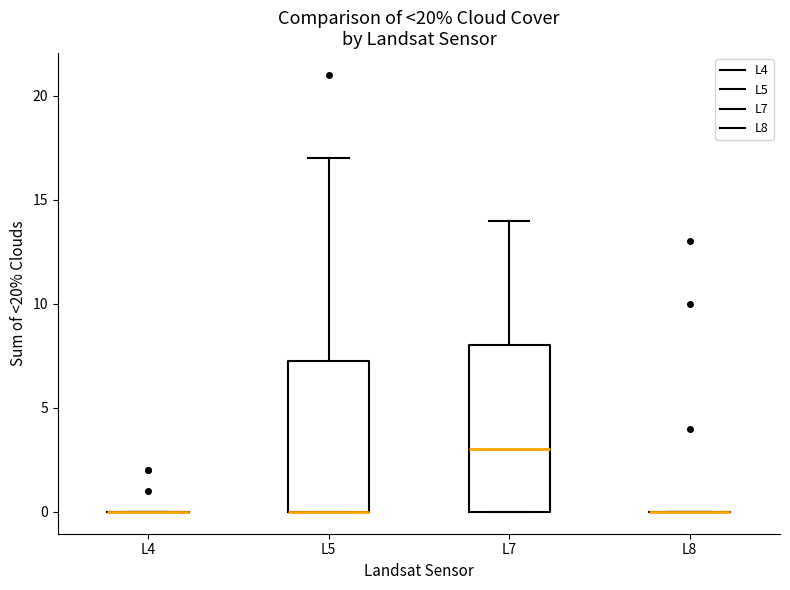

Reading left to right, read every box against the y-axis: the position of its median line, the range the box covers, and the ends of its whiskers. The values are not printed on the chart, so give them approximately, as read against the axis.

L4: box collapsed to a line at 0.0, whiskers 0.0 to 0.0
L5: median 0.0 (drawn on the box's lower edge), box 0.0 to 7.5, whiskers 0.0 to 17.0
L7: median 3.0, box 0.0 to 8.0, whiskers 0.0 to 14.0
L8: box collapsed to a line at 0.0, whiskers 0.0 to 0.0